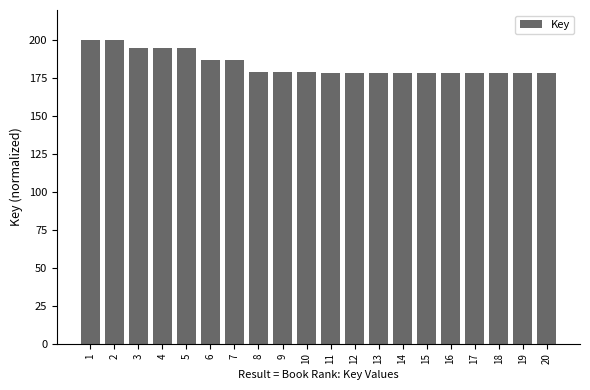

How many series are shown in this chart?

1